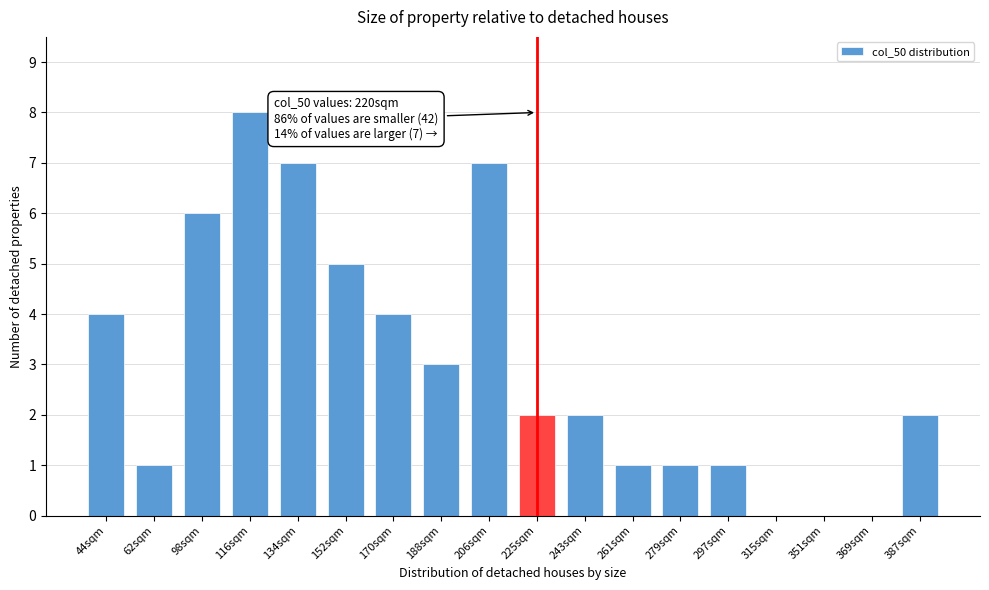

Reading left to right, transcribe all the data shown in this chart.

44sqm=4	62sqm=1	98sqm=6	116sqm=8	134sqm=7	152sqm=5	170sqm=4	188sqm=3	206sqm=7	225sqm=2	243sqm=2	261sqm=1	279sqm=1	297sqm=1	315sqm=0	351sqm=0	369sqm=0	387sqm=2